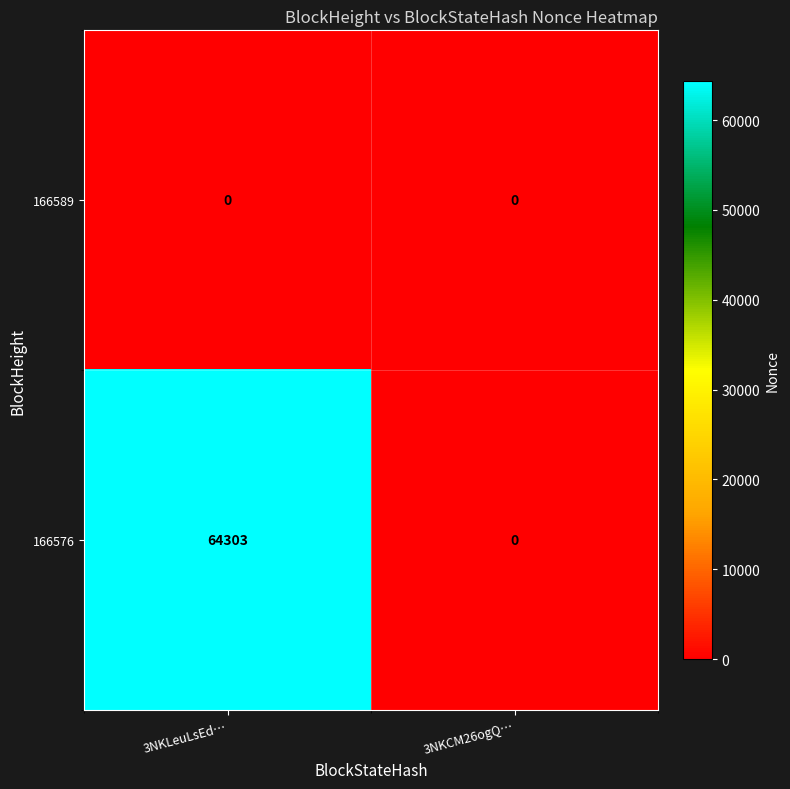

Which label corresponds to the largest value in the chart?

3NKLeuLsEd…